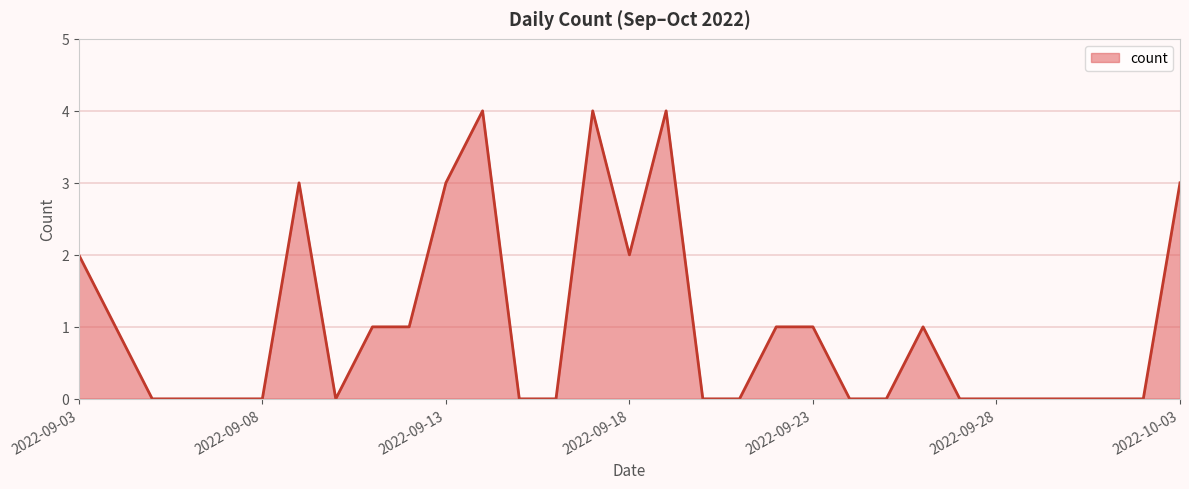

What is the difference between the maximum and minimum values?

4